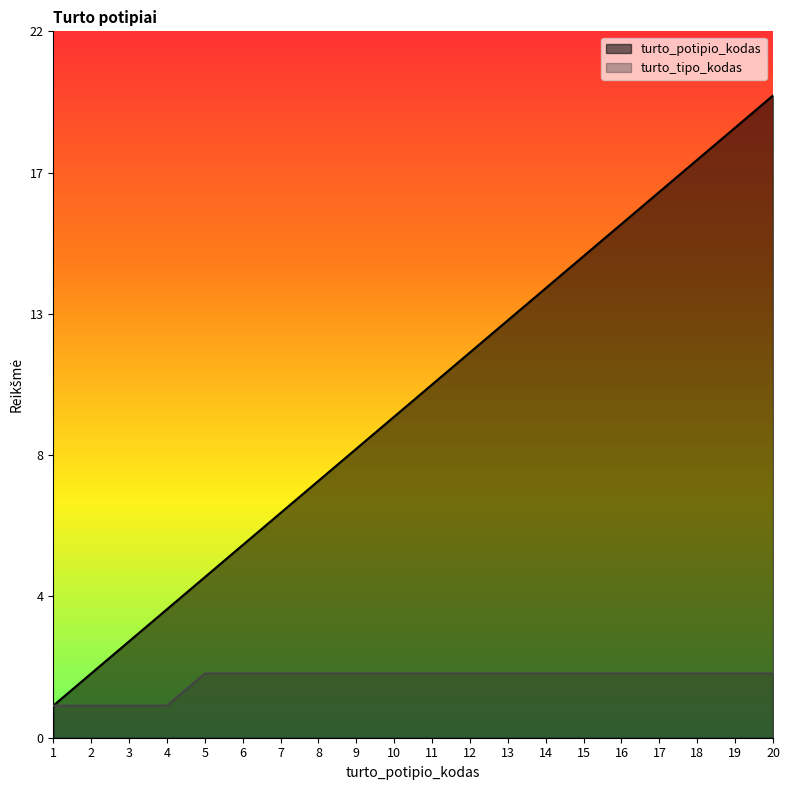

Reading left to right, extract all data points from this chart.

turto_potipio_kodas: 1=1	2=2	3=3	4=4	5=5	6=6	7=7	8=8	9=9	10=10	11=11	12=12	13=13	14=14	15=15	16=16	17=17	18=18	19=19	20=20
turto_tipo_kodas: 1=1	2=1	3=1	4=1	5=2	6=2	7=2	8=2	9=2	10=2	11=2	12=2	13=2	14=2	15=2	16=2	17=2	18=2	19=2	20=2